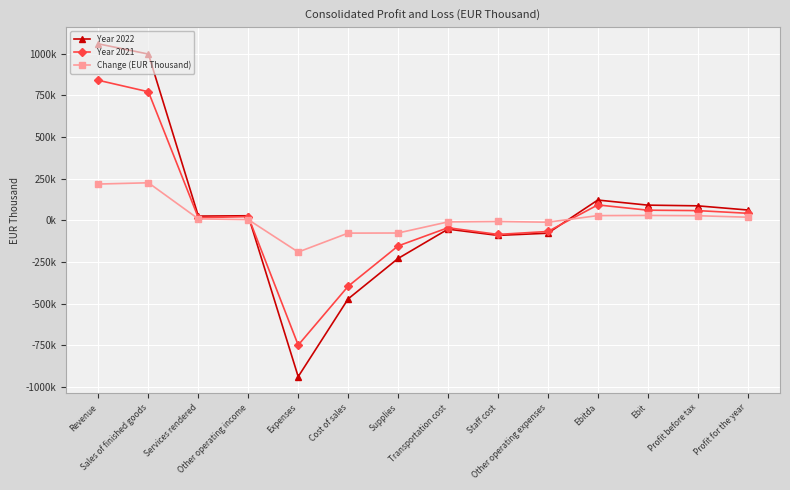

What are all the series names shown in the legend?

Year 2022, Year 2021, Change (EUR Thousand)